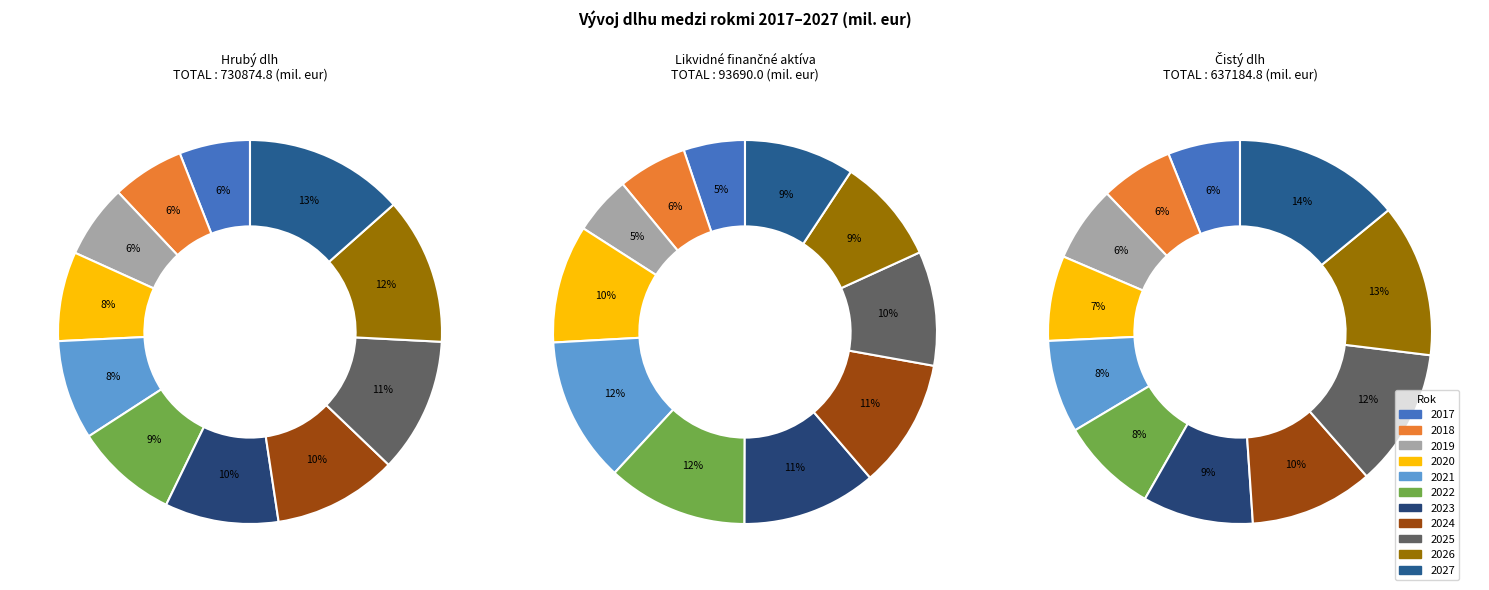

To the nearest percent, what is the average slice percentage?

9%